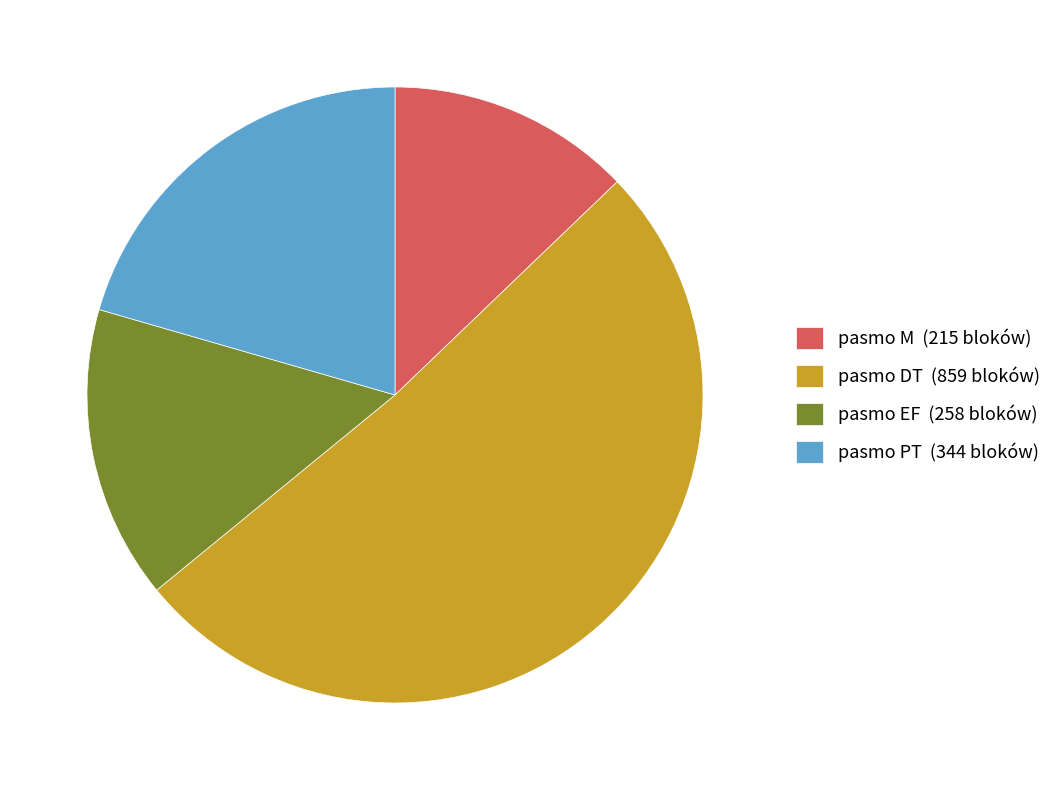

Which slice represents more than half of the pie?

pasmo DT (859 bloków)